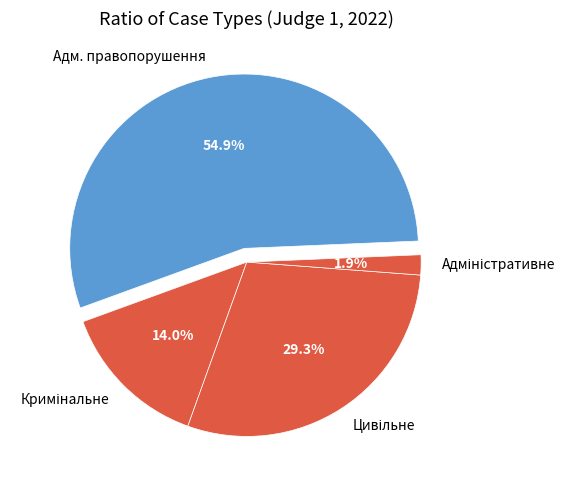

To the nearest percent, what is the average slice percentage?

25%